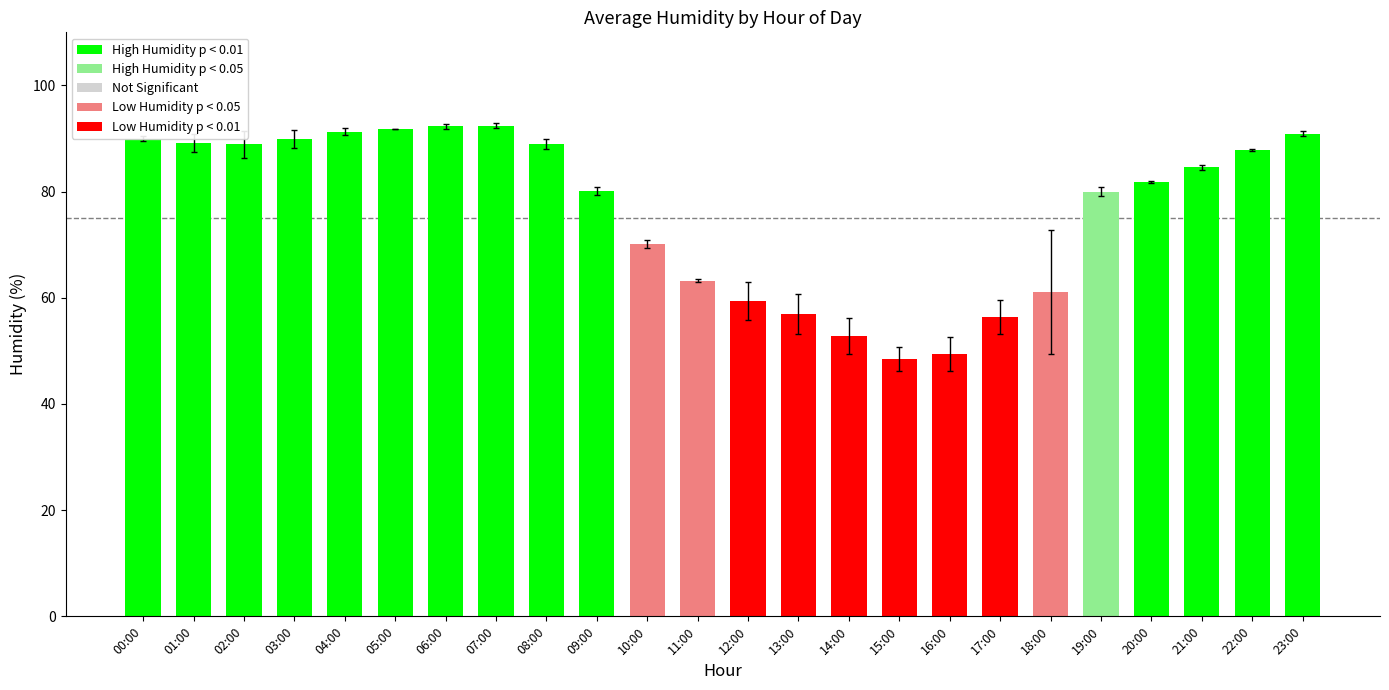

The value at 02:00 is 88.9. True or false?

True